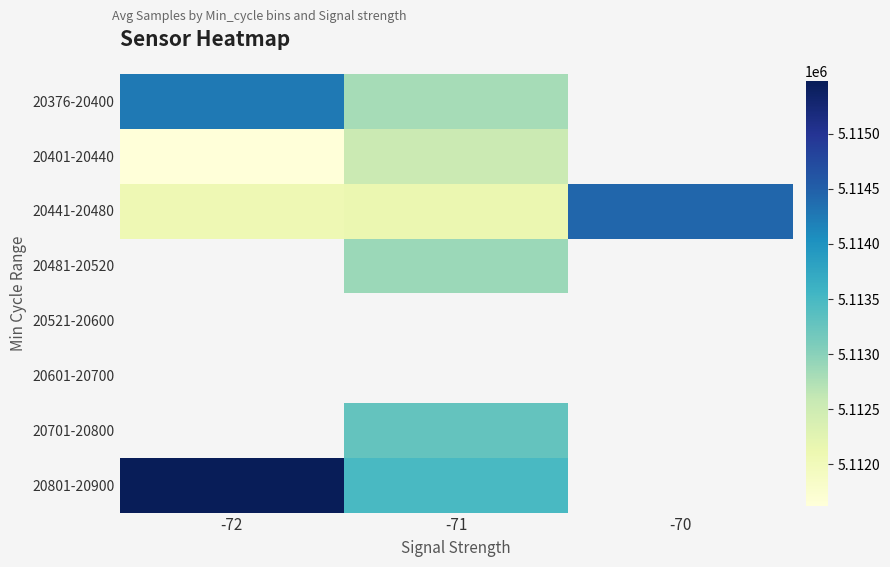

Is it true that 20701-20800 equals 5113268.0 at -71?

True